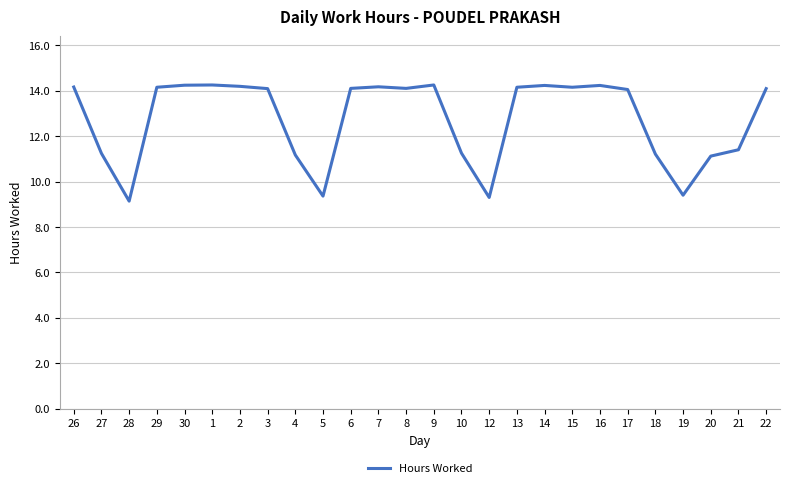

What is the difference between the values at 17 and 18?

2.8